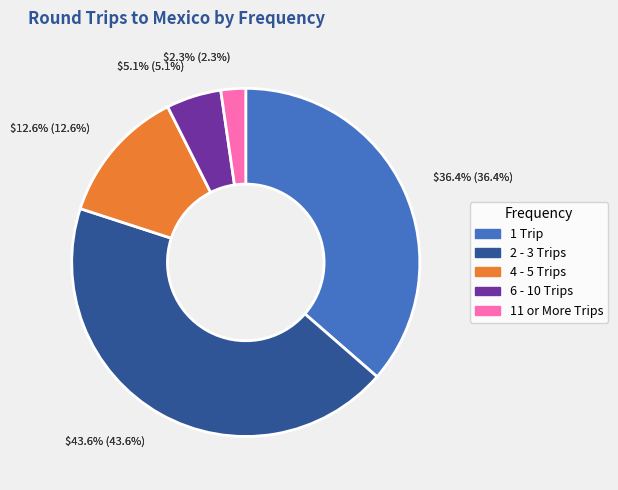

To the nearest percent, what portion does 1 Trip represent?

36%